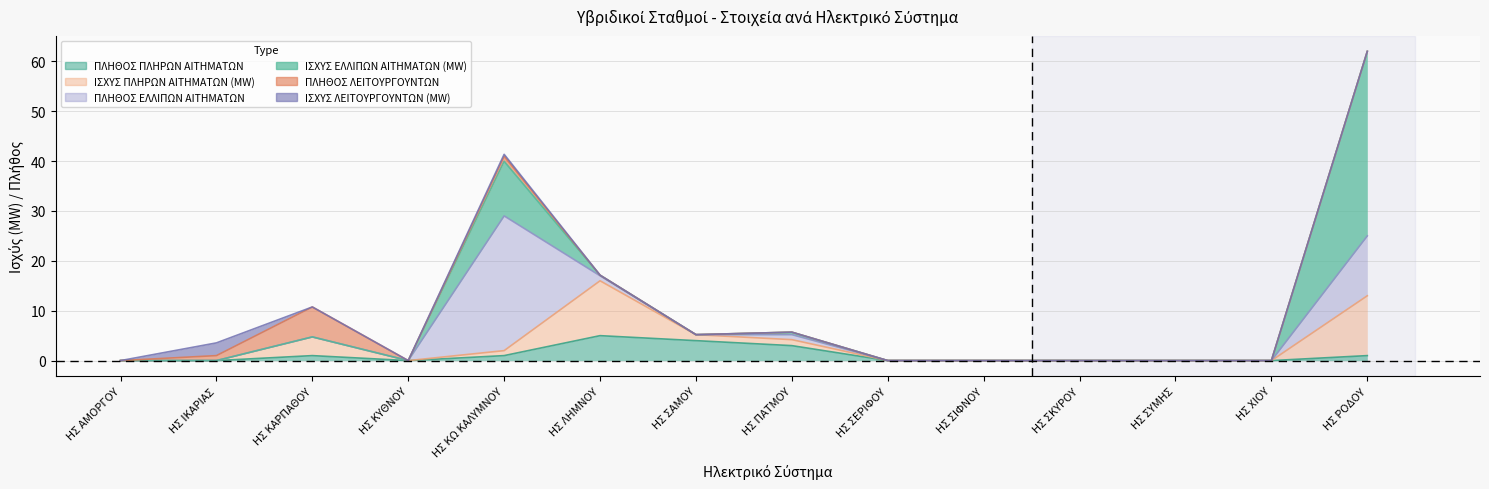

After their last crossing, which series has the higher values: ΠΛΗΘΟΣ ΕΛΛΙΠΩΝ ΑΙΤΗΜΑΤΩΝ or ΠΛΗΘΟΣ ΠΛΗΡΩΝ ΑΙΤΗΜΑΤΩΝ?

ΠΛΗΘΟΣ ΠΛΗΡΩΝ ΑΙΤΗΜΑΤΩΝ